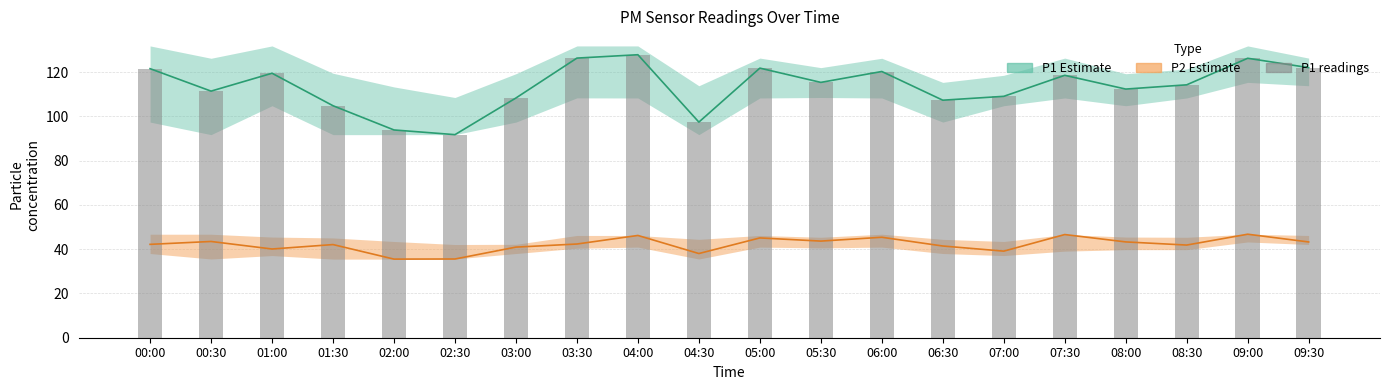

Rank the categories by value from highest to lowest.

04:00, 03:30, 09:00, 09:30, 05:00, 00:00, 06:00, 01:00, 07:30, 05:30, 08:30, 08:00, 00:30, 07:00, 03:00, 06:30, 01:30, 04:30, 02:00, 02:30